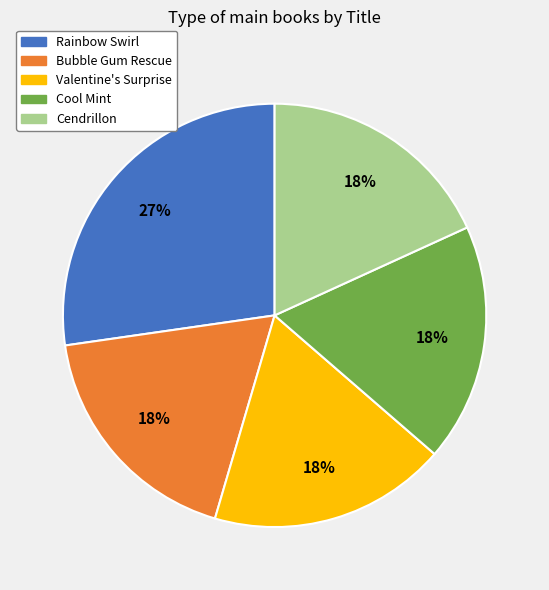

To the nearest percent, what portion does Valentine's Surprise represent?

18%